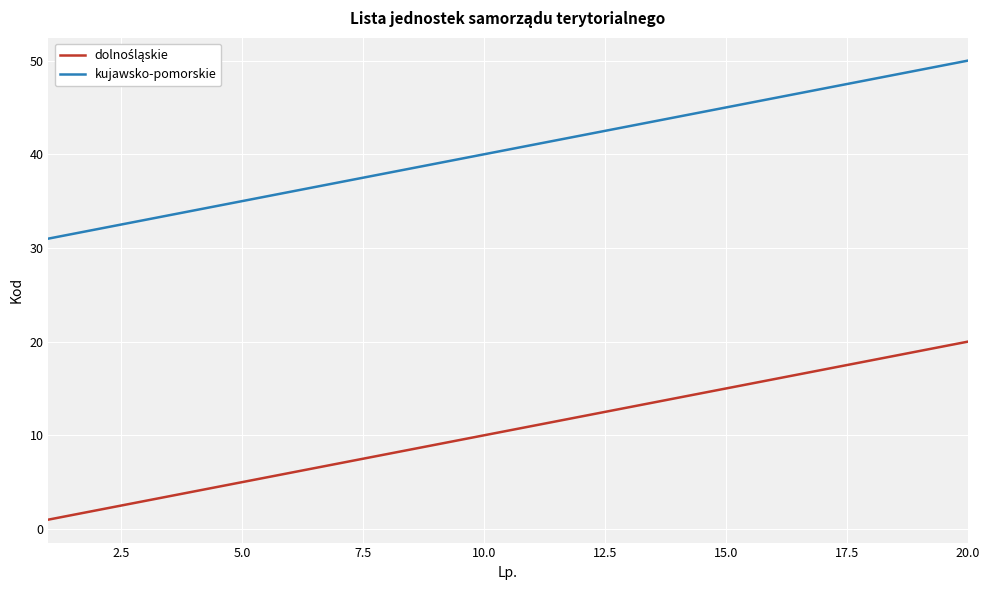

Which series has the largest total across all categories?

kujawsko-pomorskie